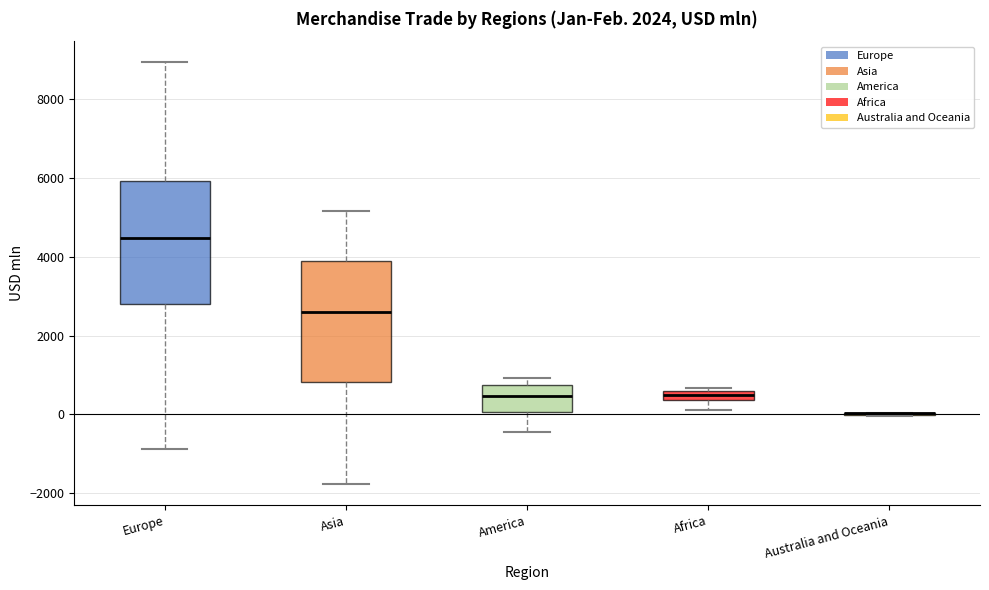

Where does the median line of the box for Europe sit on the y-axis? The values are not printed on the chart, so give them approximately, as read against the axis.

4400